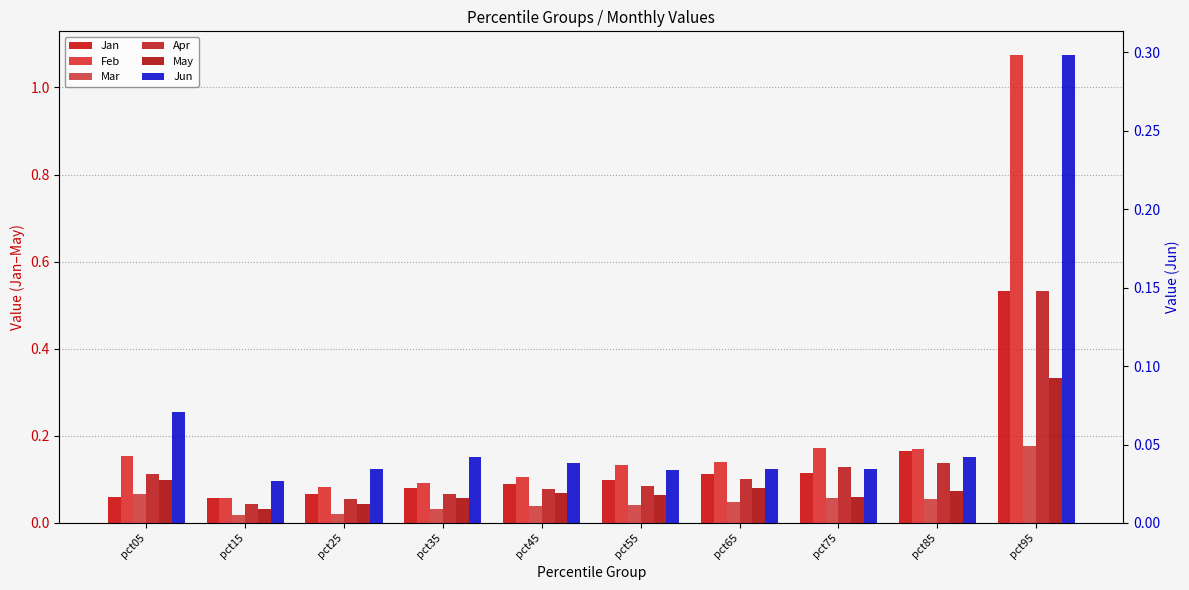

What are all the series names shown in the legend?

Jan, Feb, Mar, Apr, May, Jun